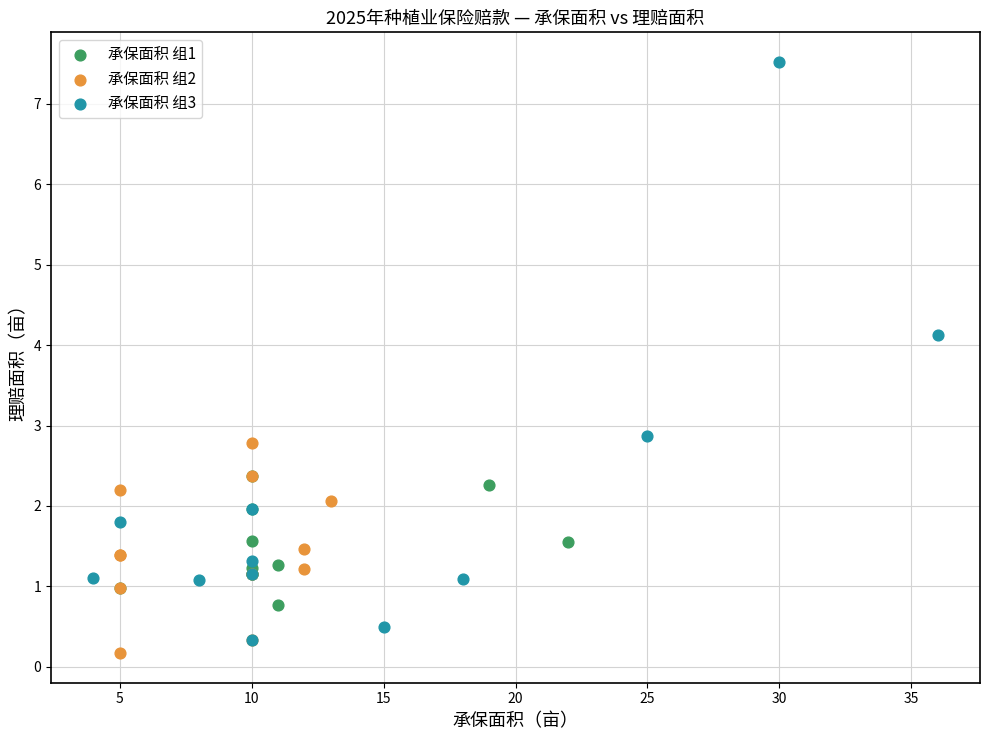

Which series has the largest Y range (max minus min)?

承保面积 组3